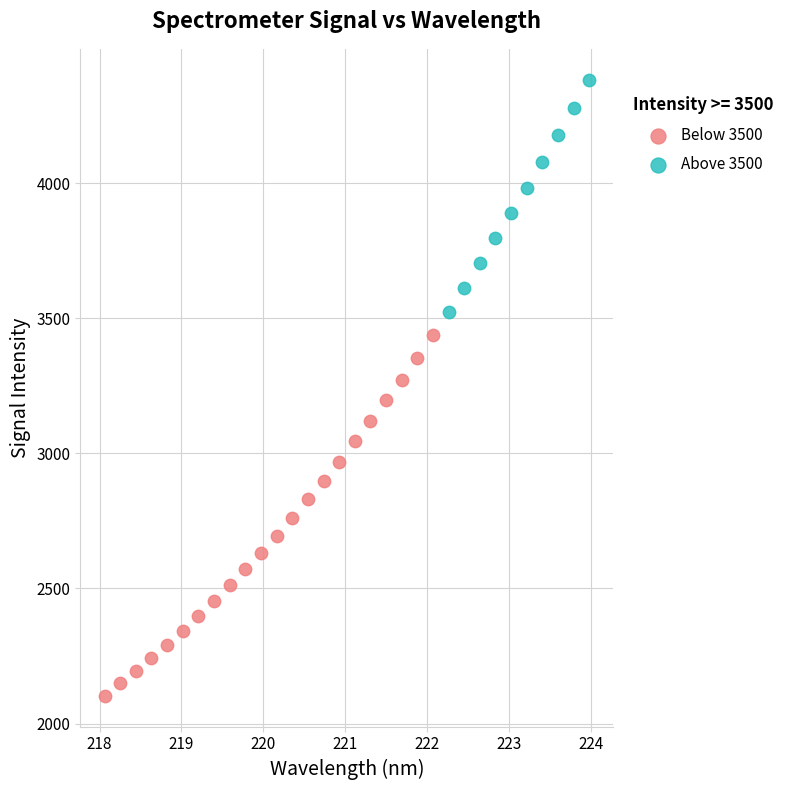

Which series contains the lowest Y value?

Below 3500